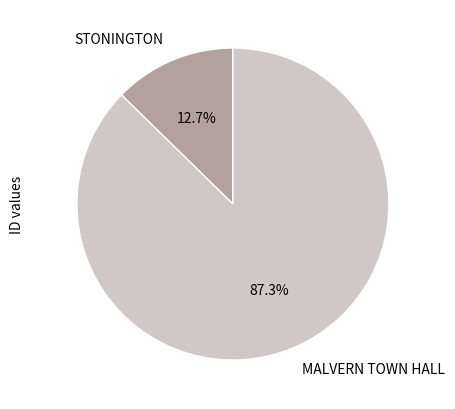

To the nearest percent, what is the average slice percentage?

50%